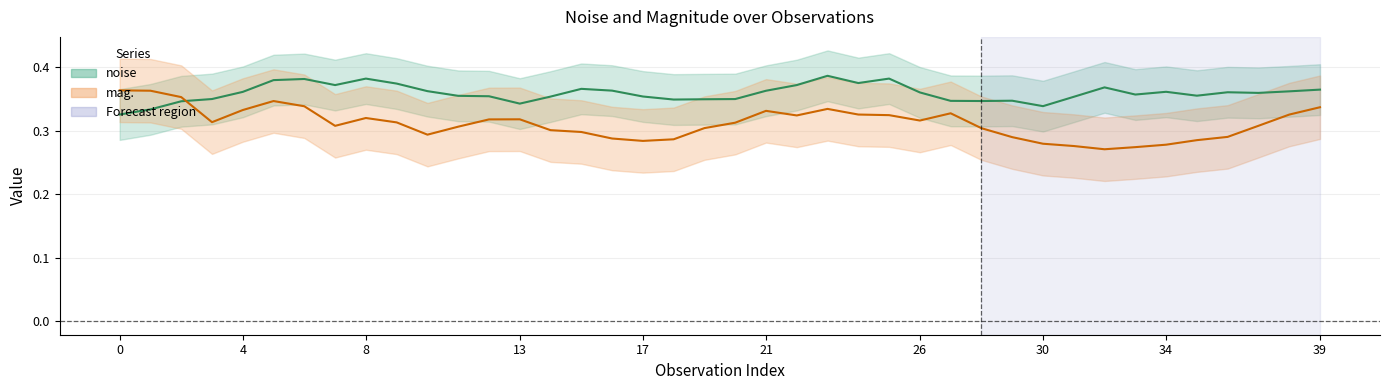

How many data points does each series have?

40